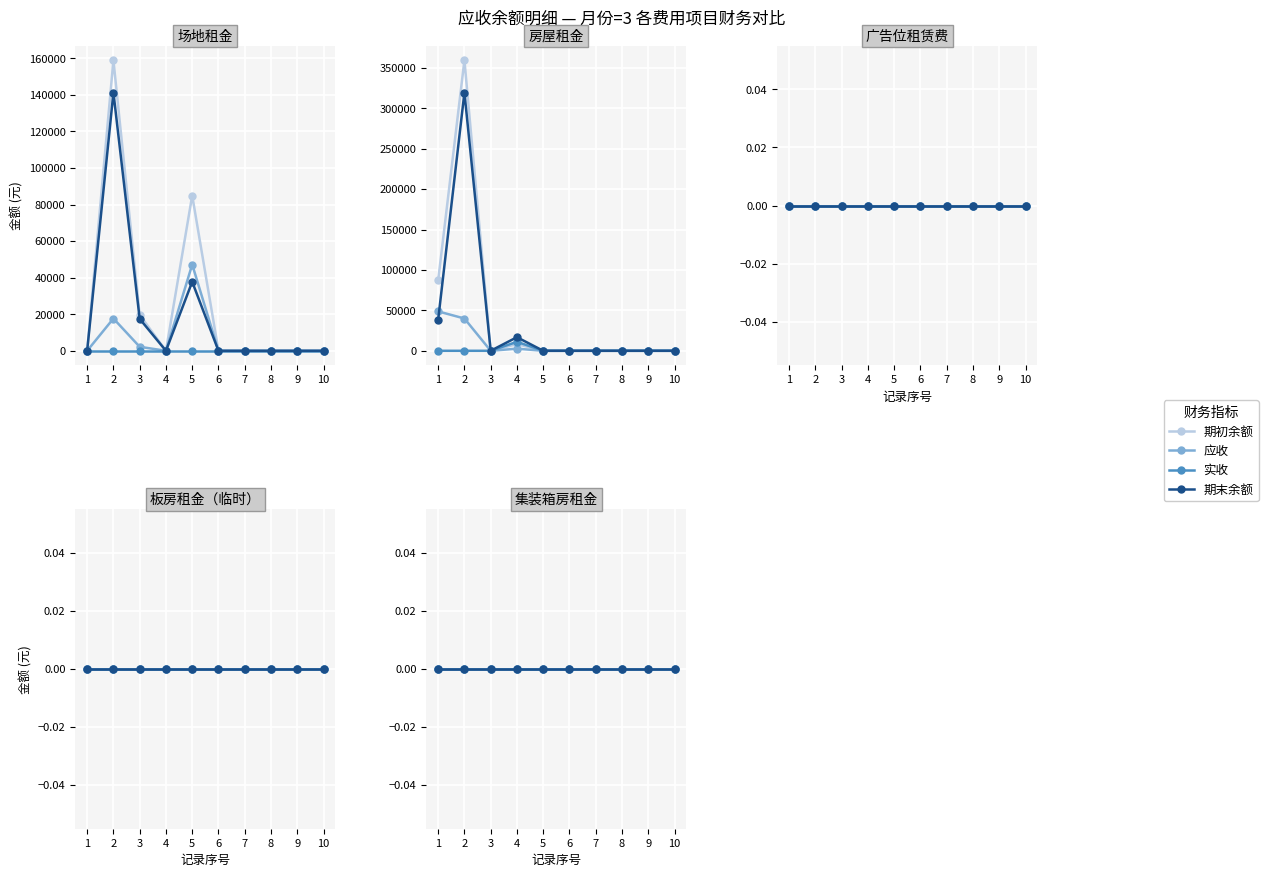

Is it true that 期初余额 equals 183418.0 at 3?

False